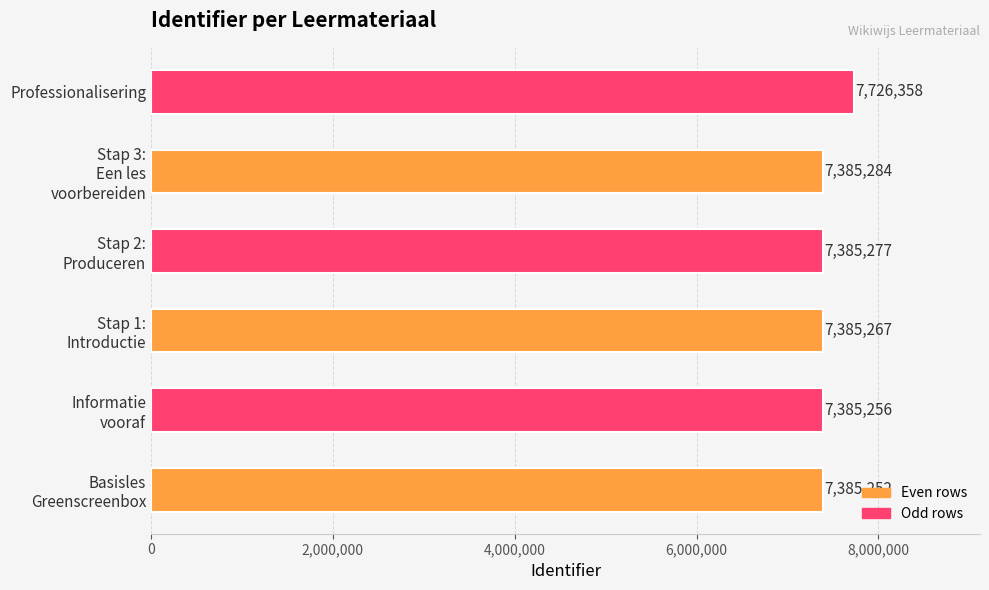

What is the average value?

7442116